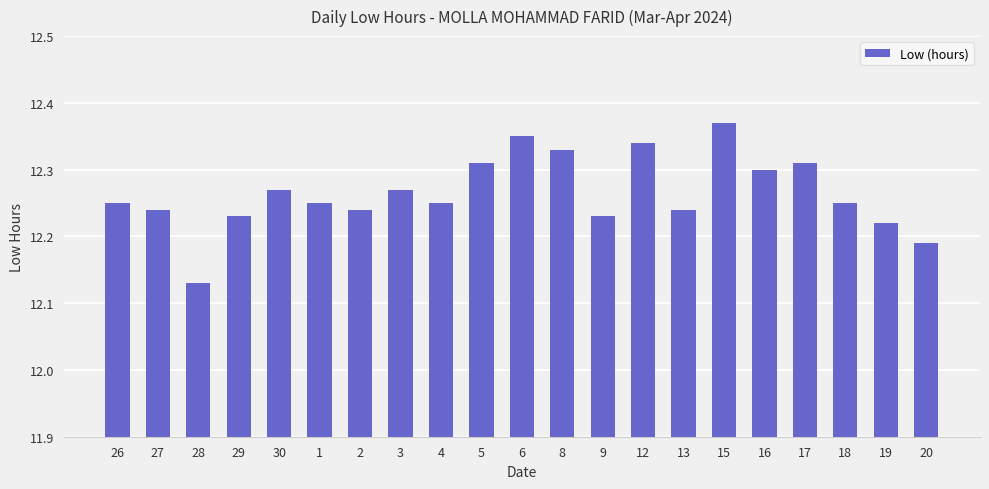

The value at 15 is 3.8. True or false?

False